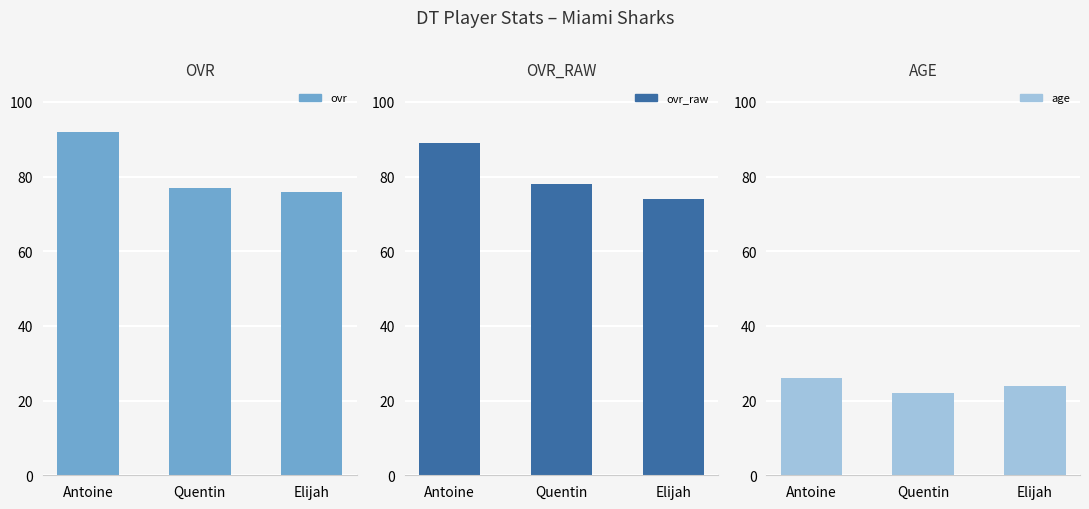

Between Quentin and Antoine, which is larger?

Antoine